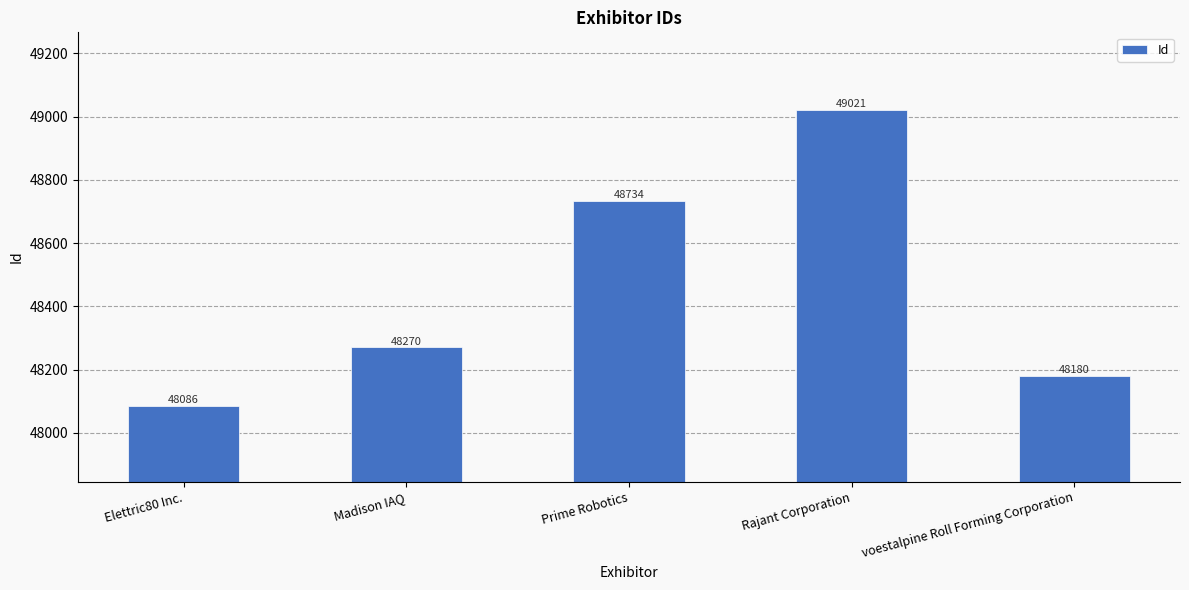

What is the difference between the maximum and second lowest values?

841